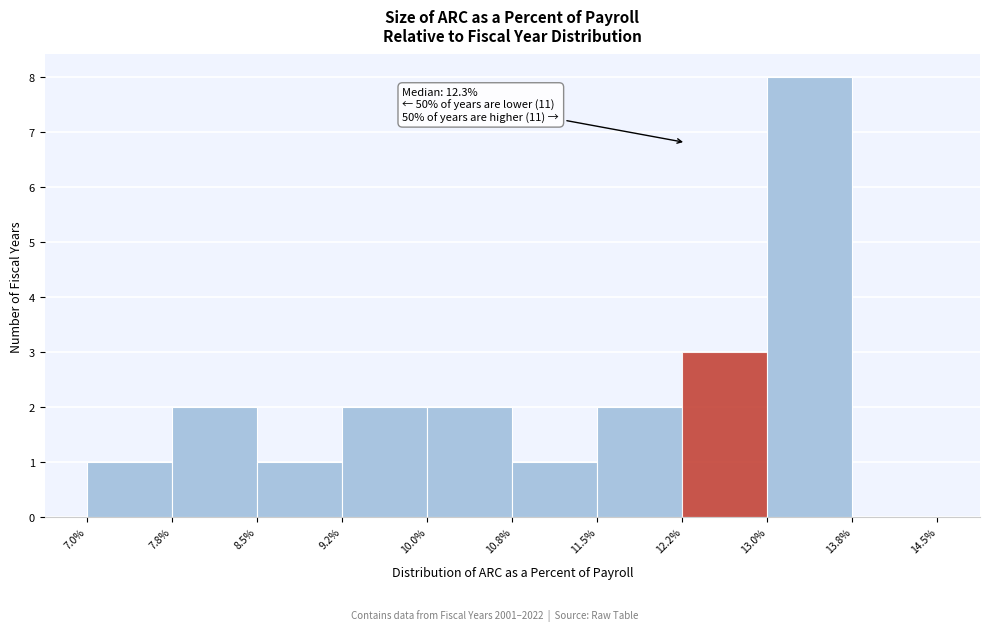

Which range on the x-axis has the tallest bar?

13.0% to 13.8%